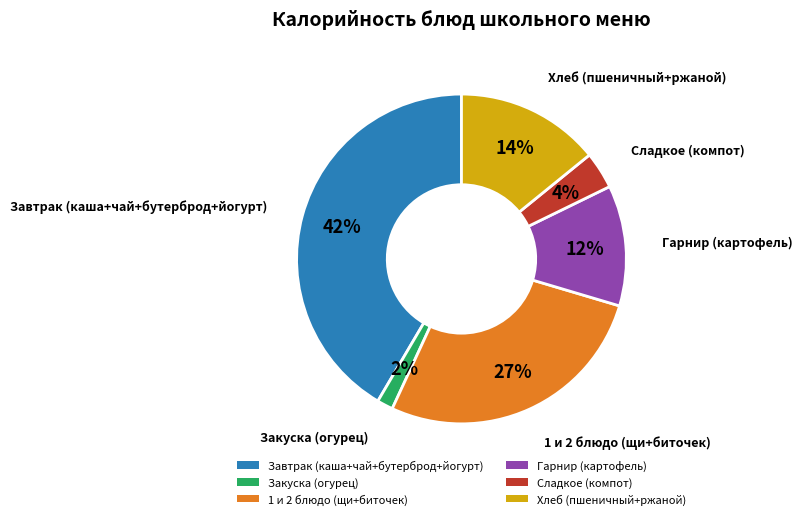

Is the sum of Хлеб (пшеничный+ржаной) and 1 и 2 блюдо (щи+биточек) greater than half?

No